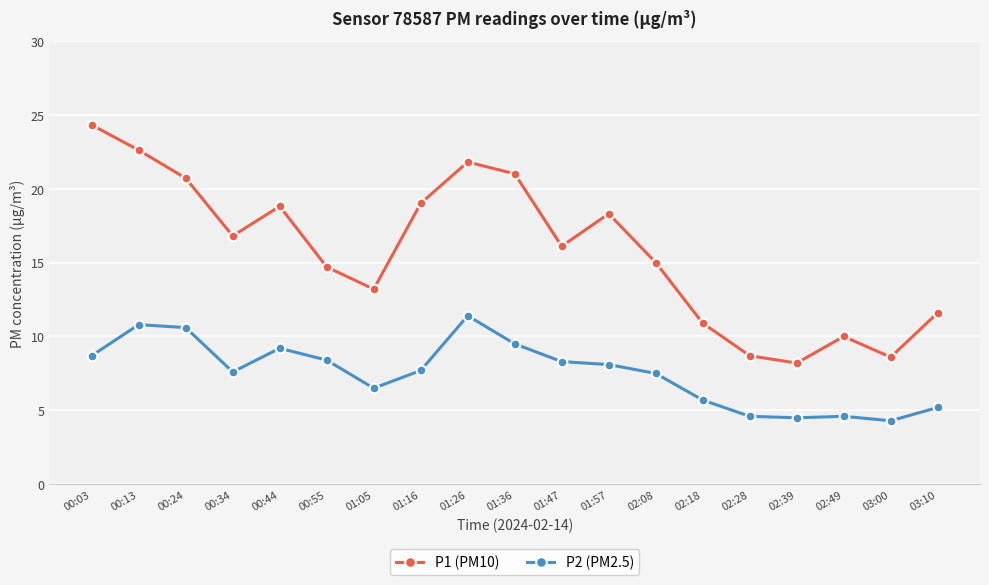

List the series in order of their peak value, lowest first.

P2 (PM2.5), P1 (PM10)